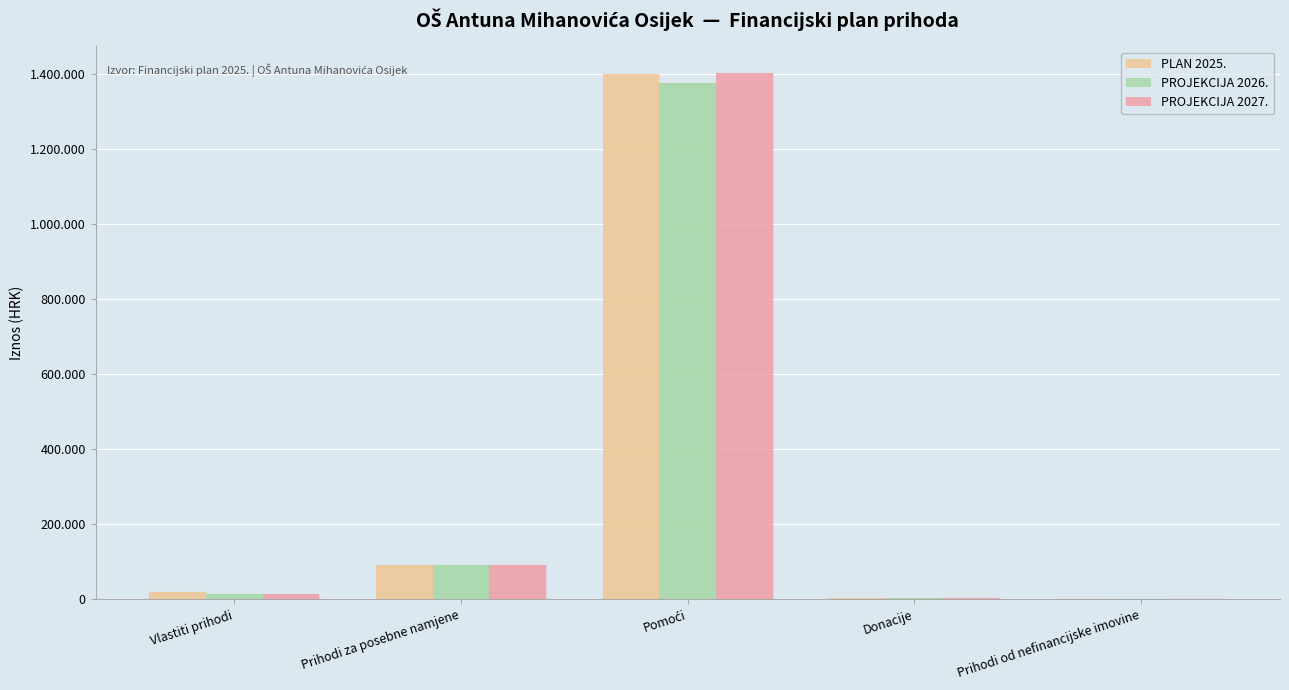

Are the bars horizontal?

No